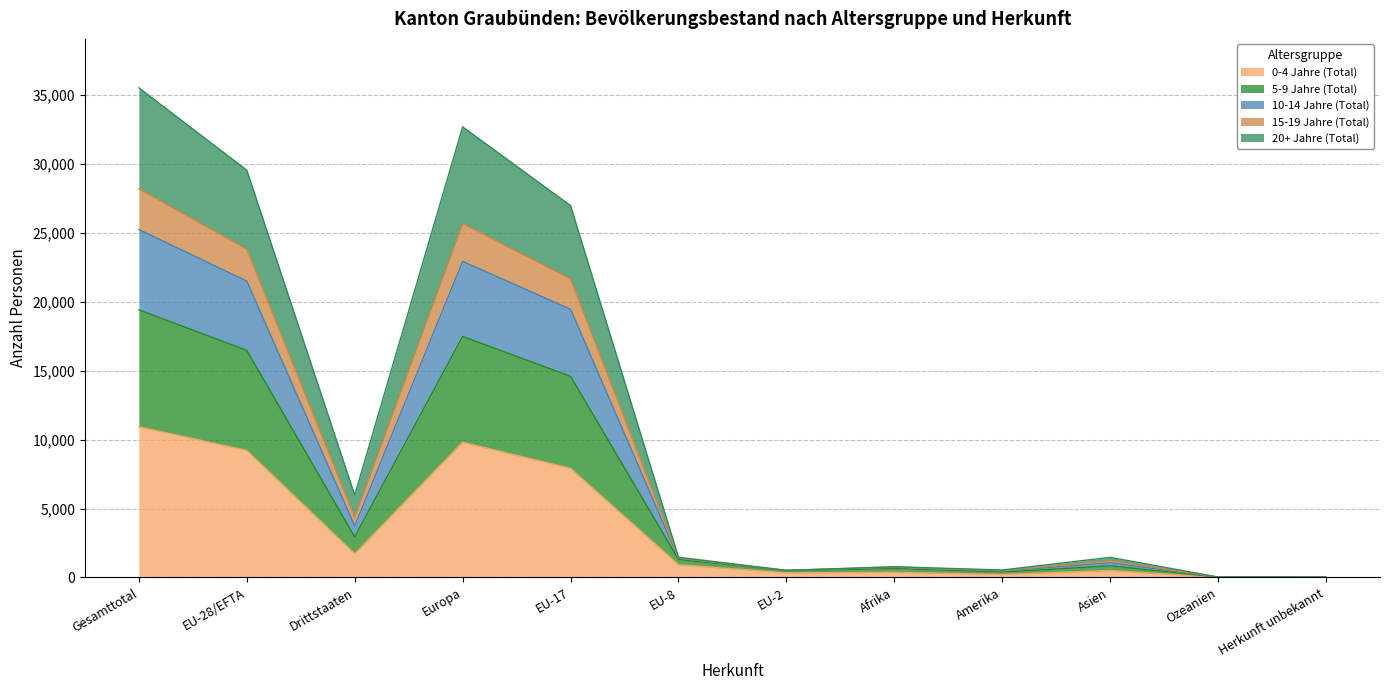

The value of 20+ Jahre (Total) at Europa is 25457. True or false?

False